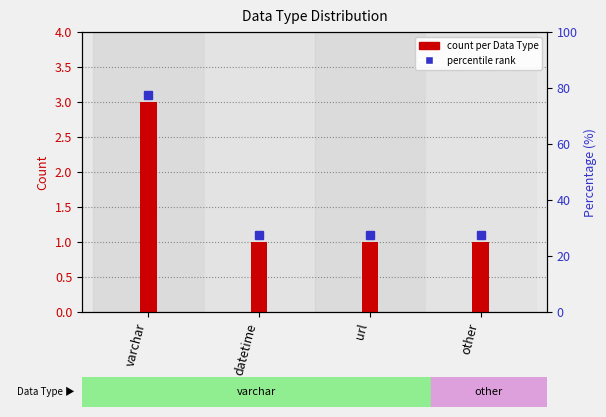

Reading left to right, extract all data points from this chart.

3	1	1	1